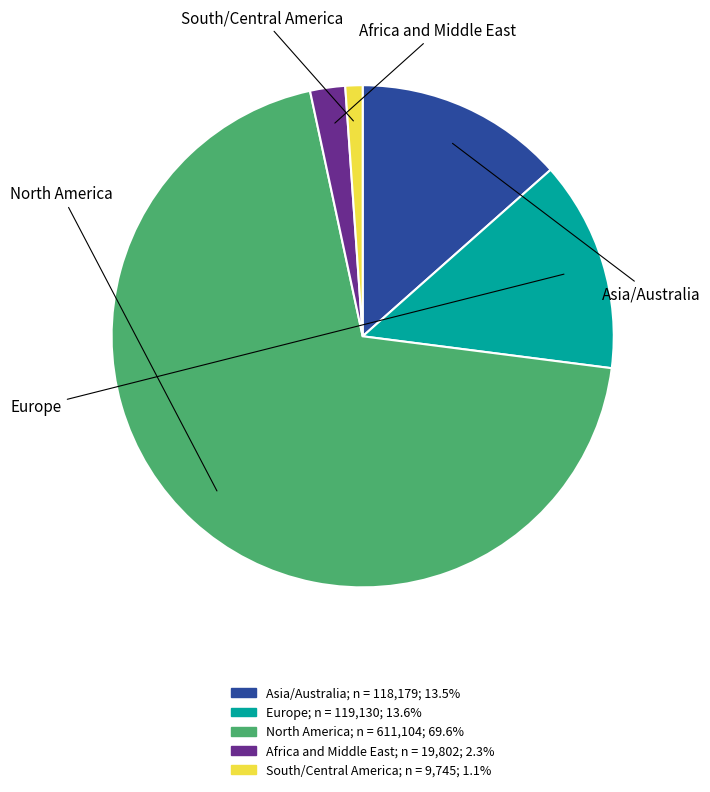

Is there any slice that represents more than half of the pie?

Yes